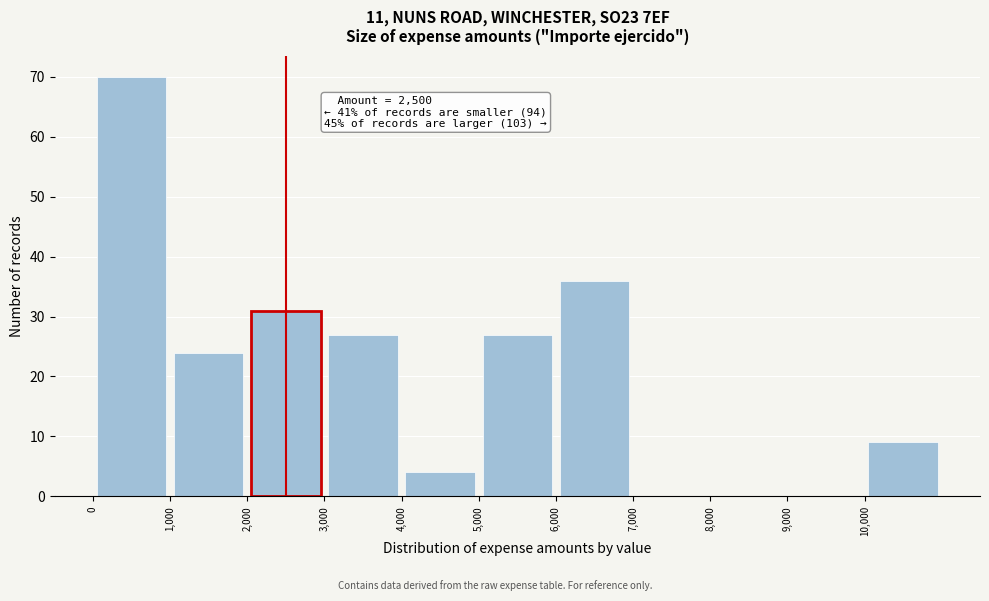

Over which range of the x-axis is the bar tallest?

0 to 1000